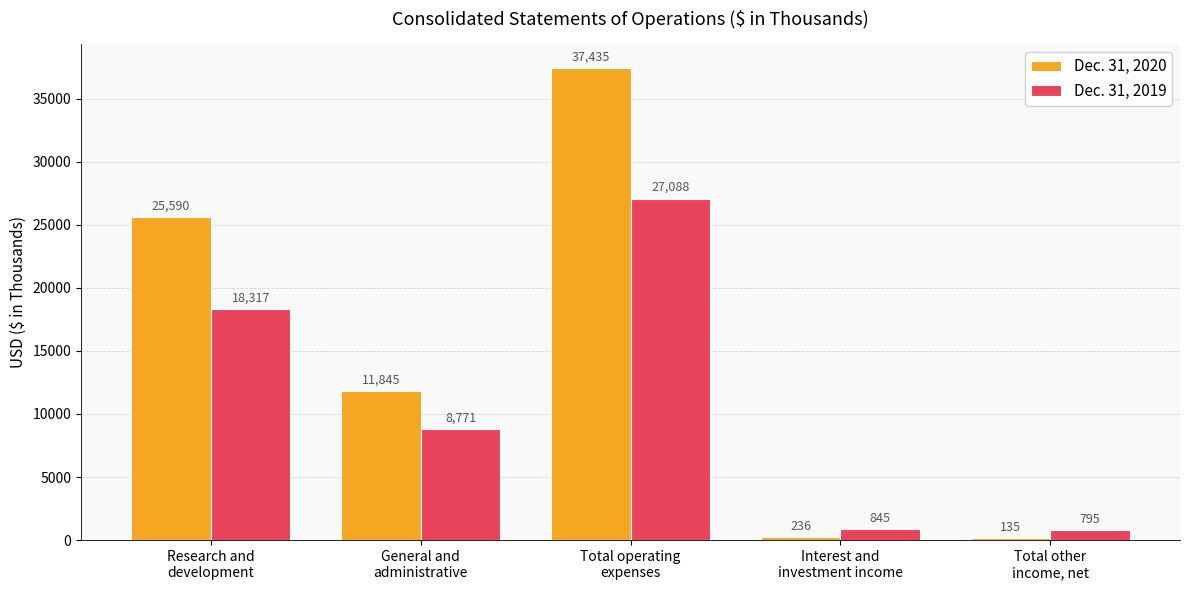

How many data points in Dec. 31, 2020 are less than 11845?

2